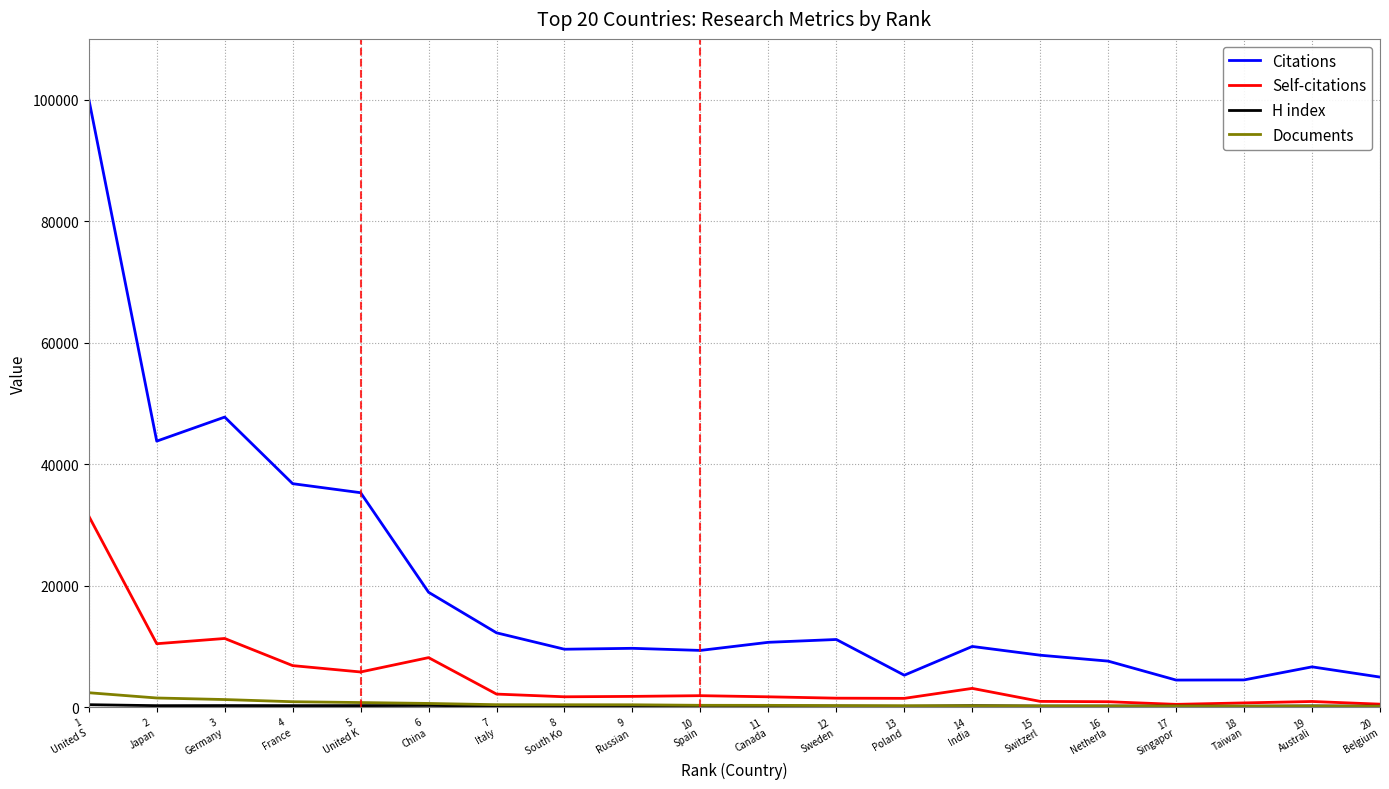

Which series has the largest range (max minus min)?

Citations